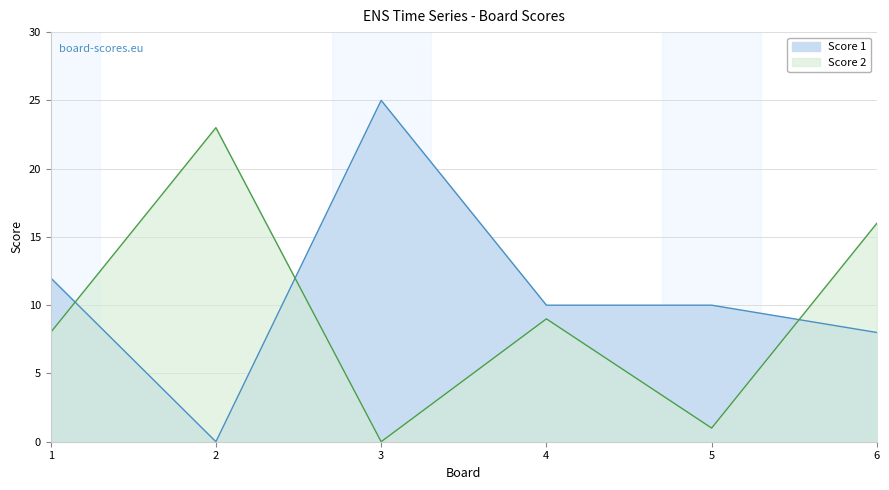

Which series has the largest total across all categories?

Score 1